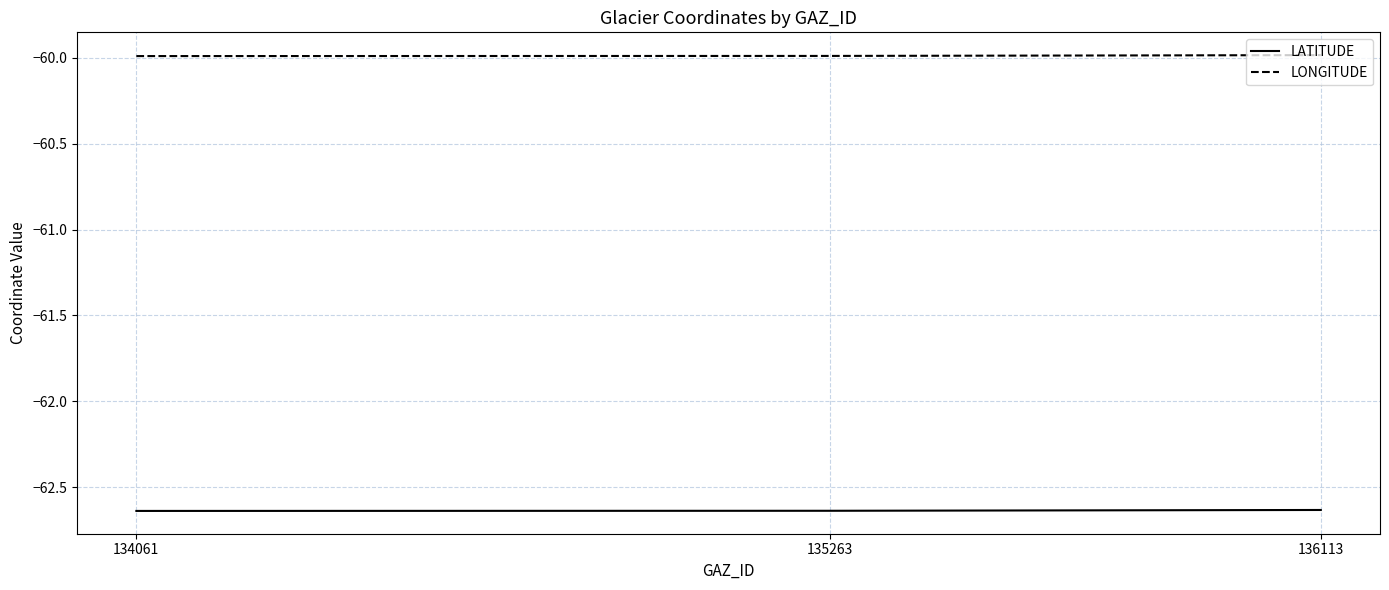

Rank the series by their maximum value, from lowest to highest.

LATITUDE, LONGITUDE